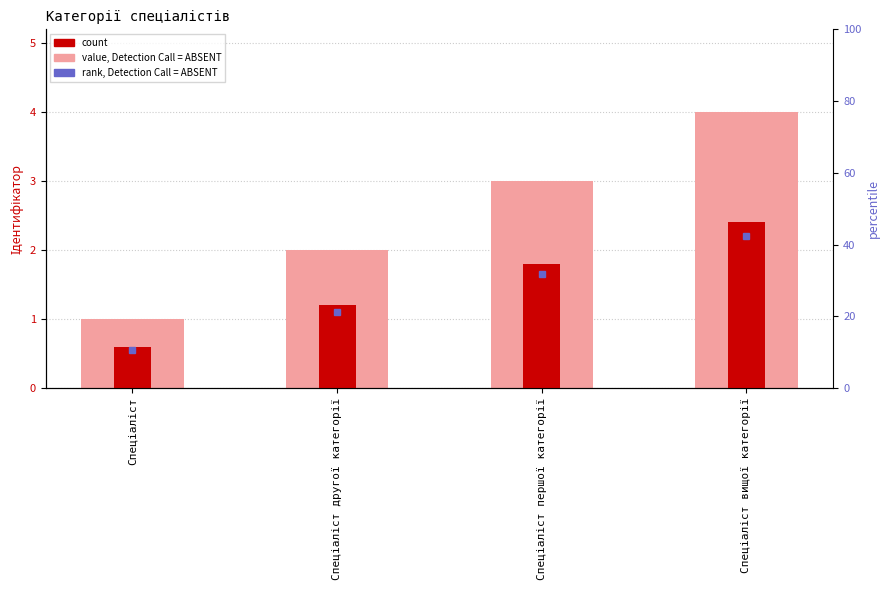

At which label does Ідентифікатор reach its minimum?

Спеціаліст